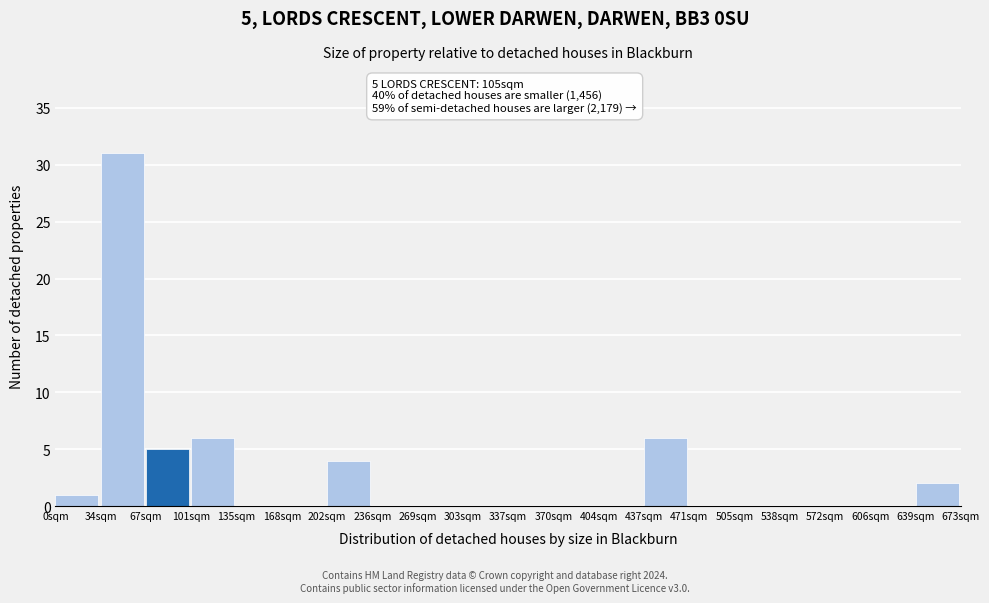

Reading left to right, transcribe all the data shown in this chart.

0sqm=1	34sqm=31	67sqm=5	101sqm=6	135sqm=0	168sqm=0	202sqm=4	236sqm=0	269sqm=0	303sqm=0	337sqm=0	370sqm=0	404sqm=0	437sqm=6	471sqm=0	505sqm=0	538sqm=0	572sqm=0	606sqm=0	639sqm=2